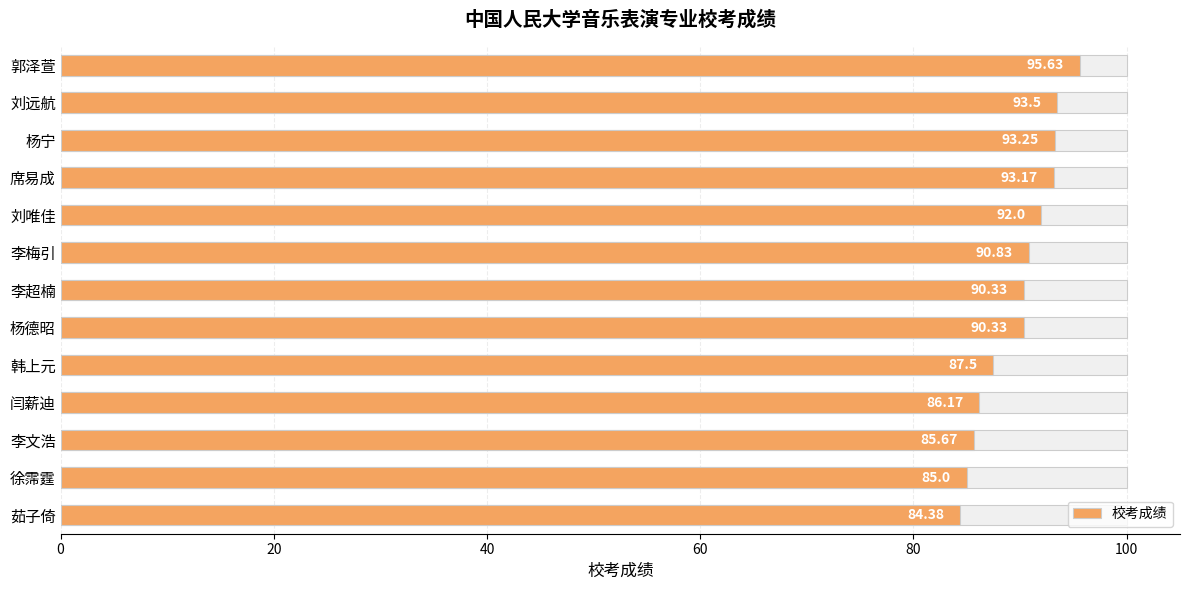

How many data points are less than 90?

5